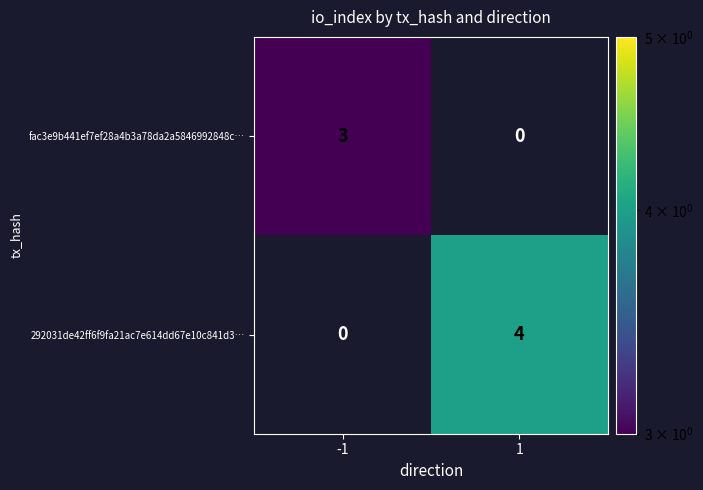

At which category is the sum across all series the highest?

1